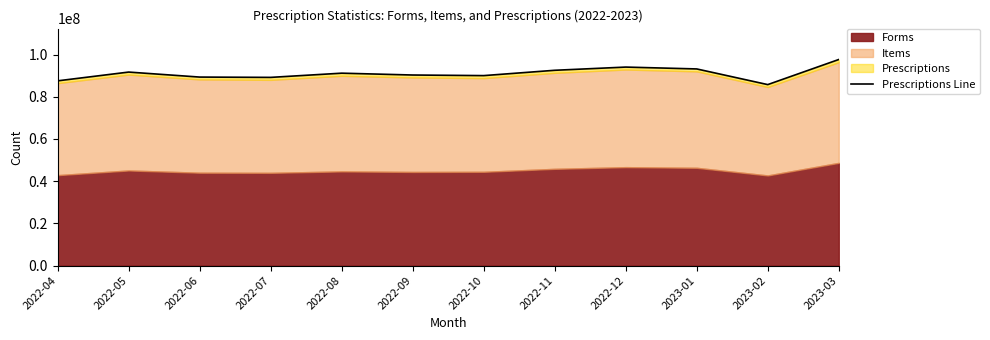

How many interior local valleys (lower than both neighbors) does the data have?

3